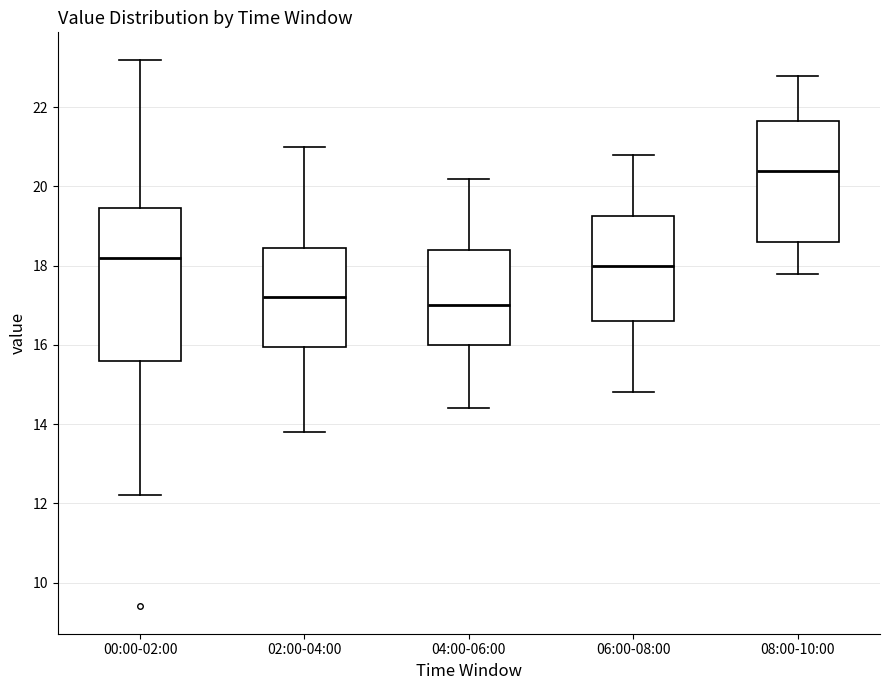

Which box has the highest median line?

08:00-10:00